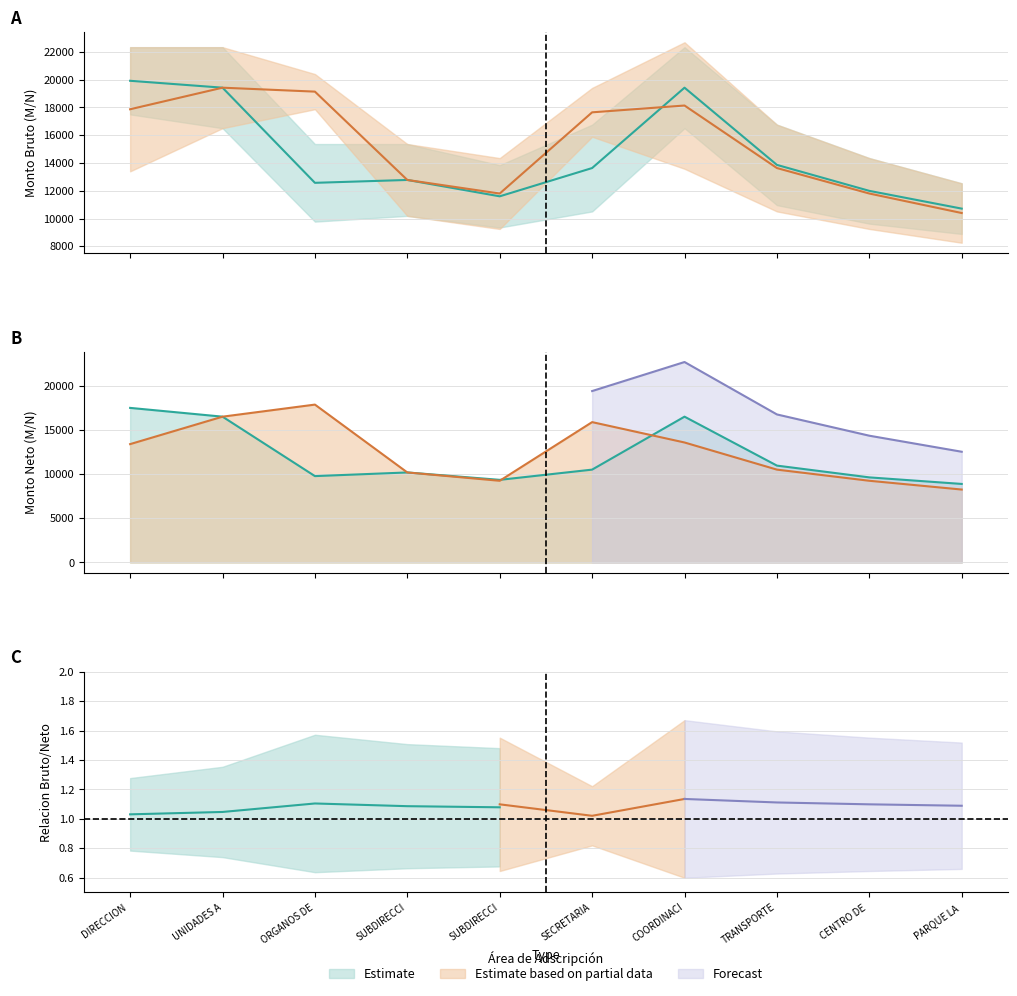

At how many categories does at least one series exceed 17142?

4